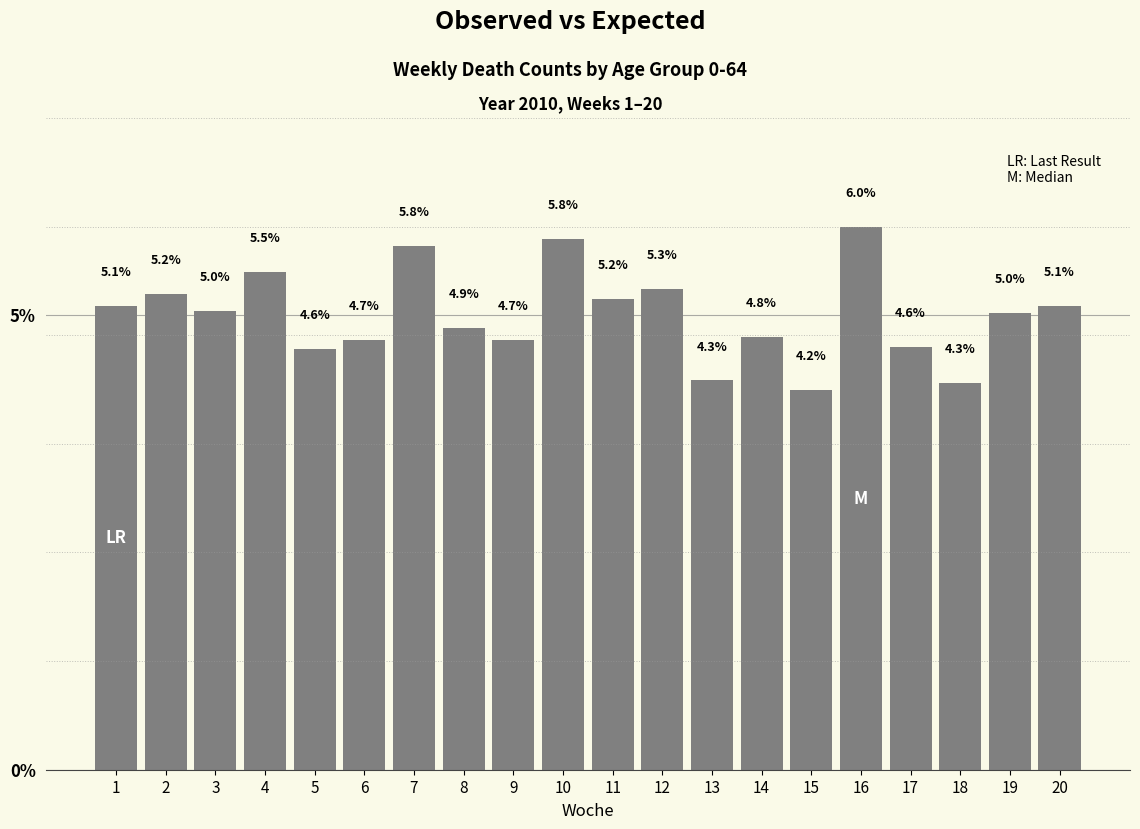

Which label corresponds to the smallest value in the chart?

15